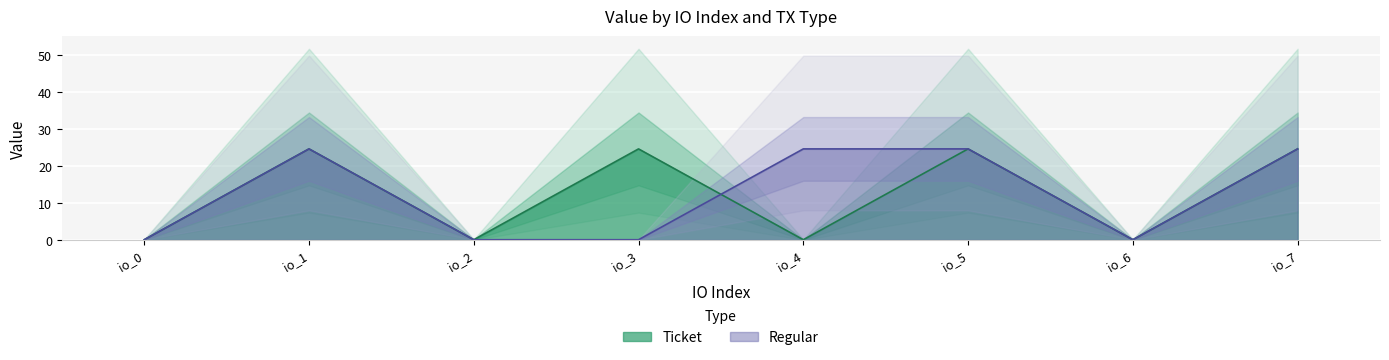

What is the total value across all series at io_7?

49.3